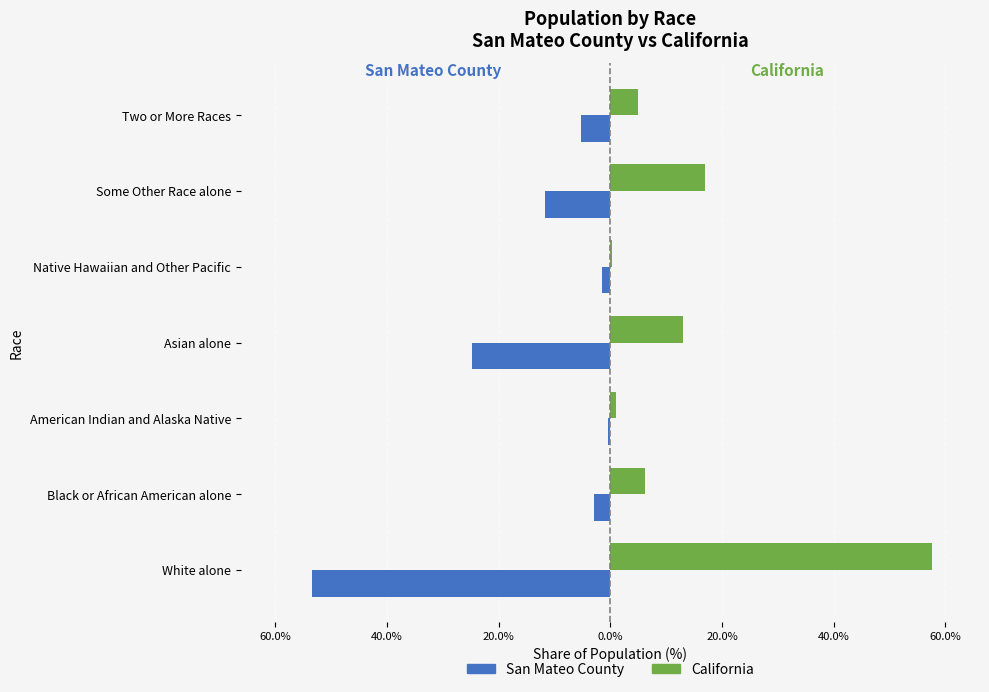

What are all the series names shown in the legend?

San Mateo County, California